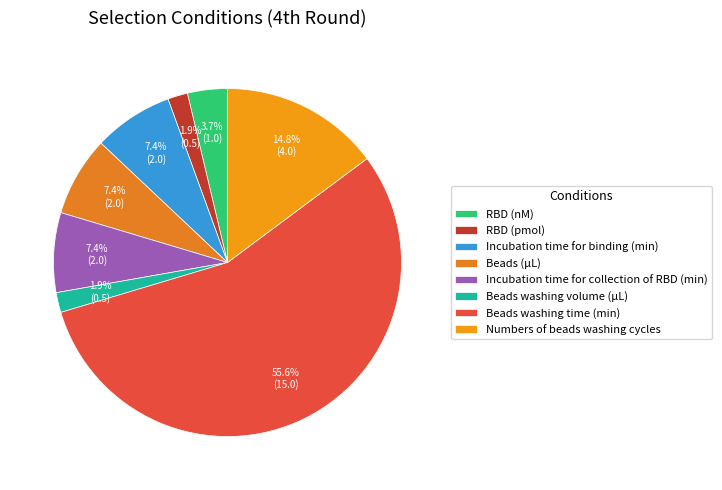

To the nearest percent, what is the difference between the largest and smallest slice percentages?

54%